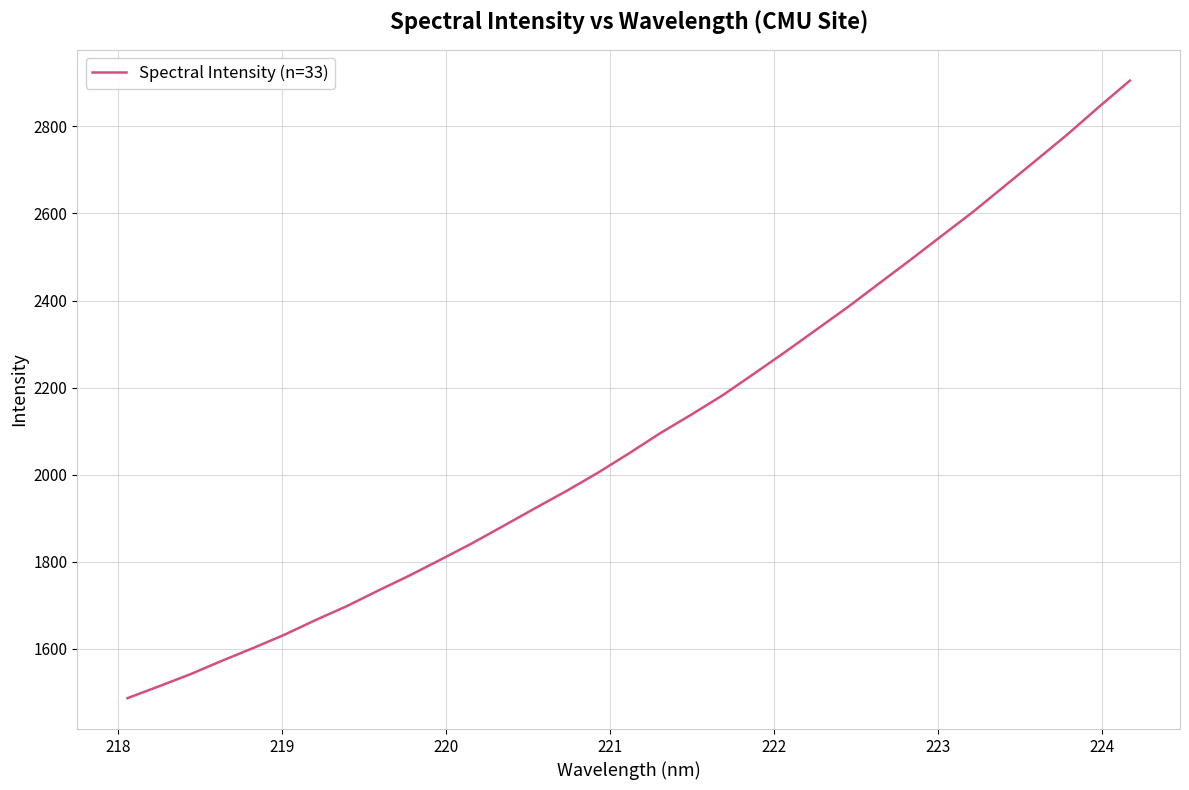

What is the difference between the maximum and minimum values?

1419.0